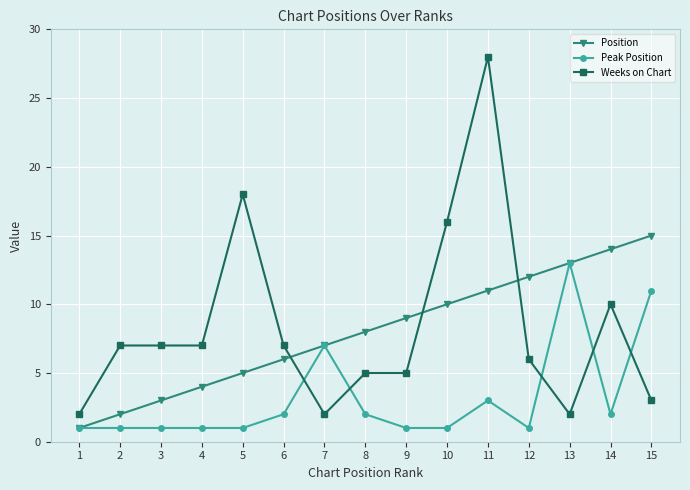

Does the chart have visible grid lines?

Yes